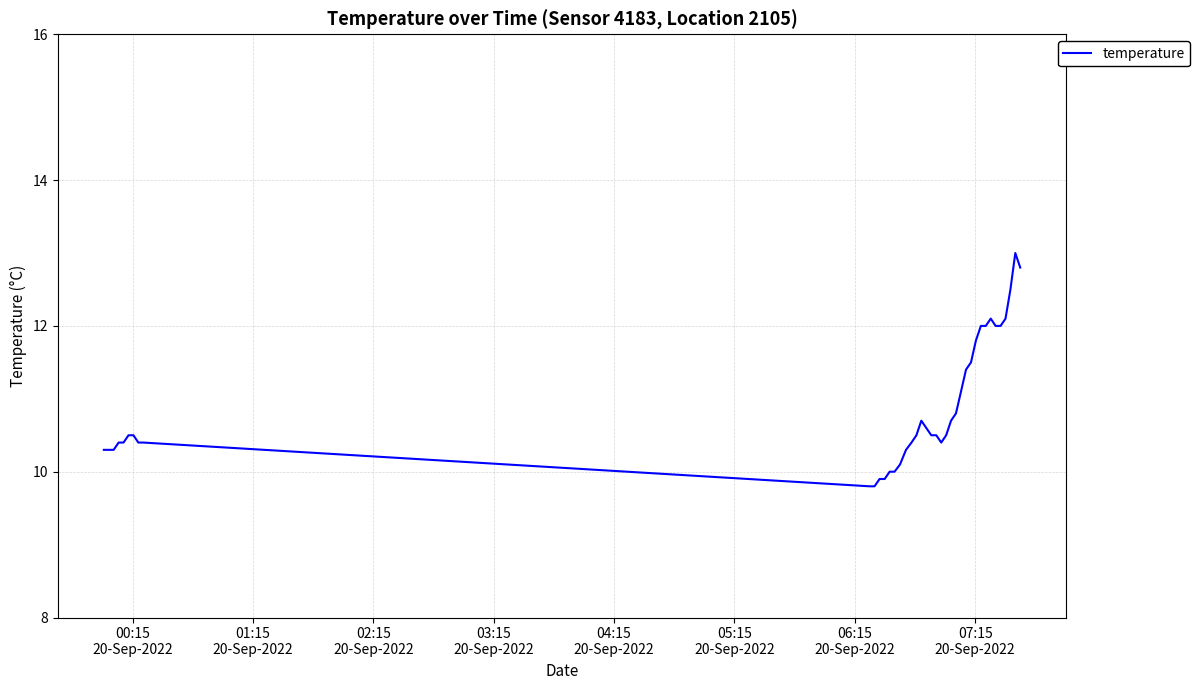

What is the greatest value displayed?

13.0